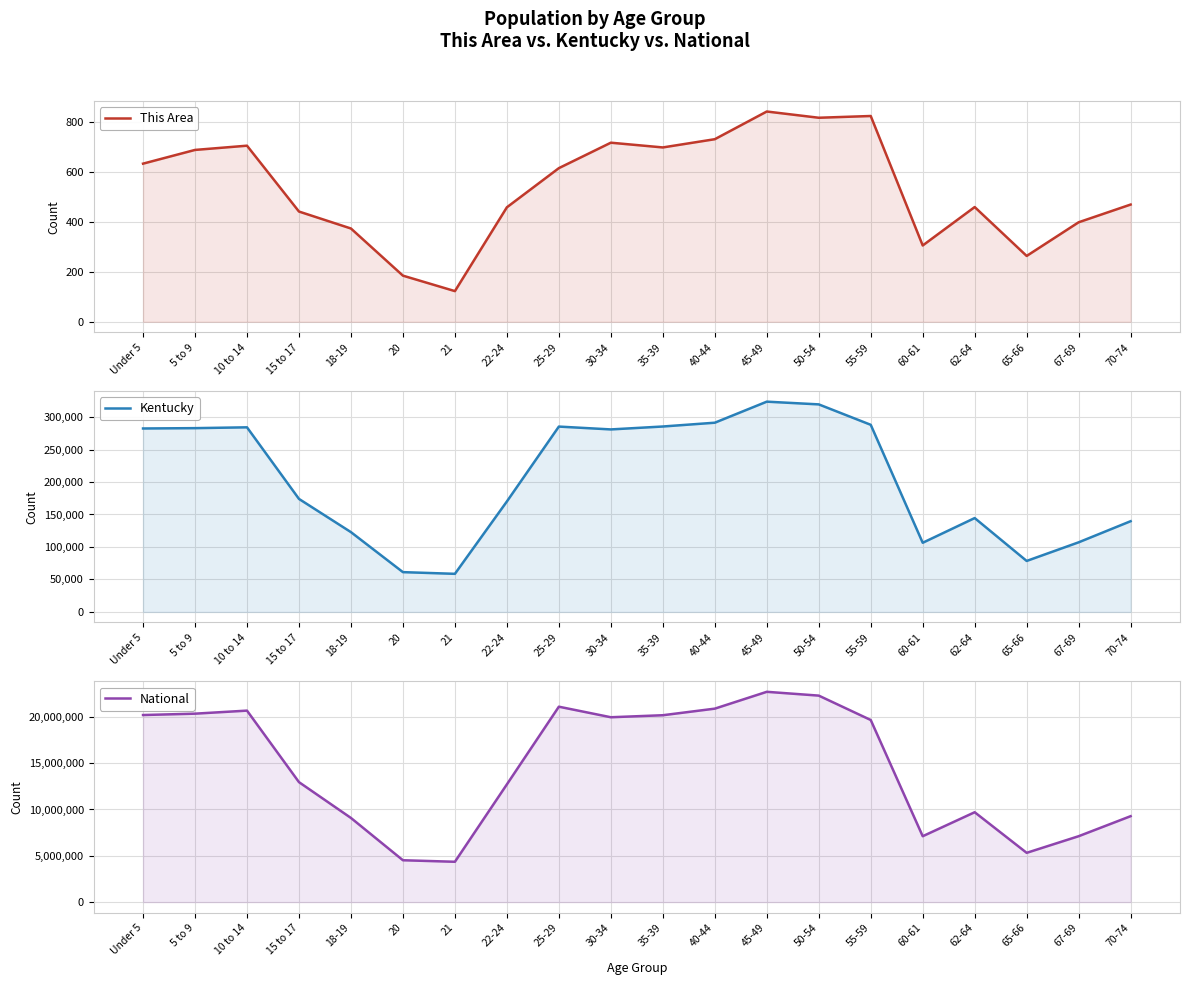

At 18-19, list the series in order from largest to smallest.

National, Kentucky, This Area